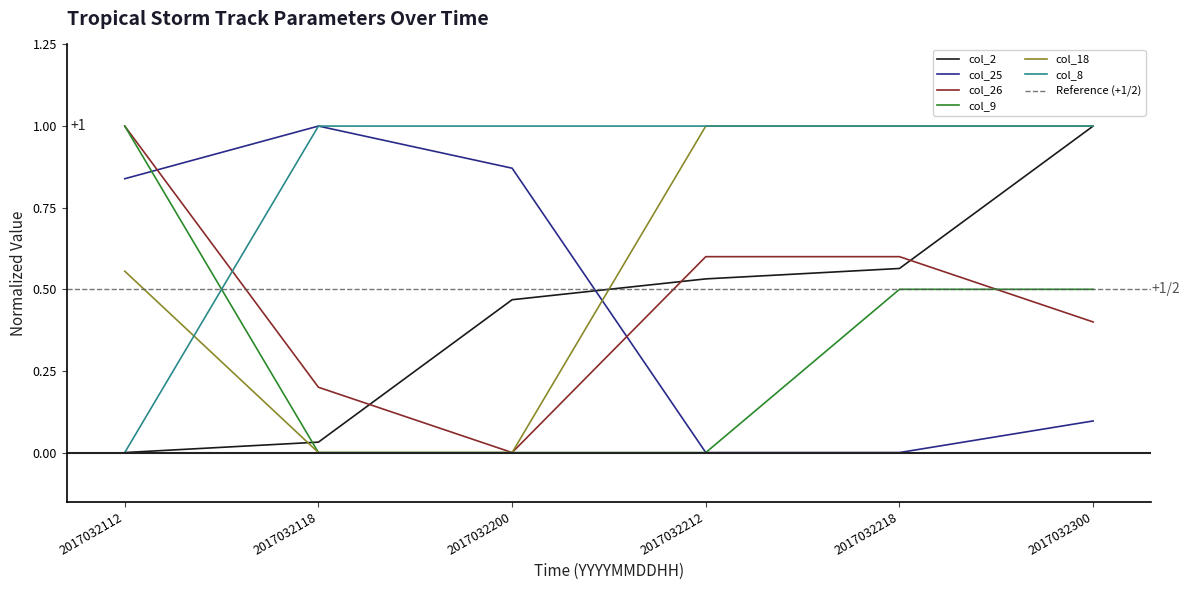

How many values in the col_8 series are below 1?

1